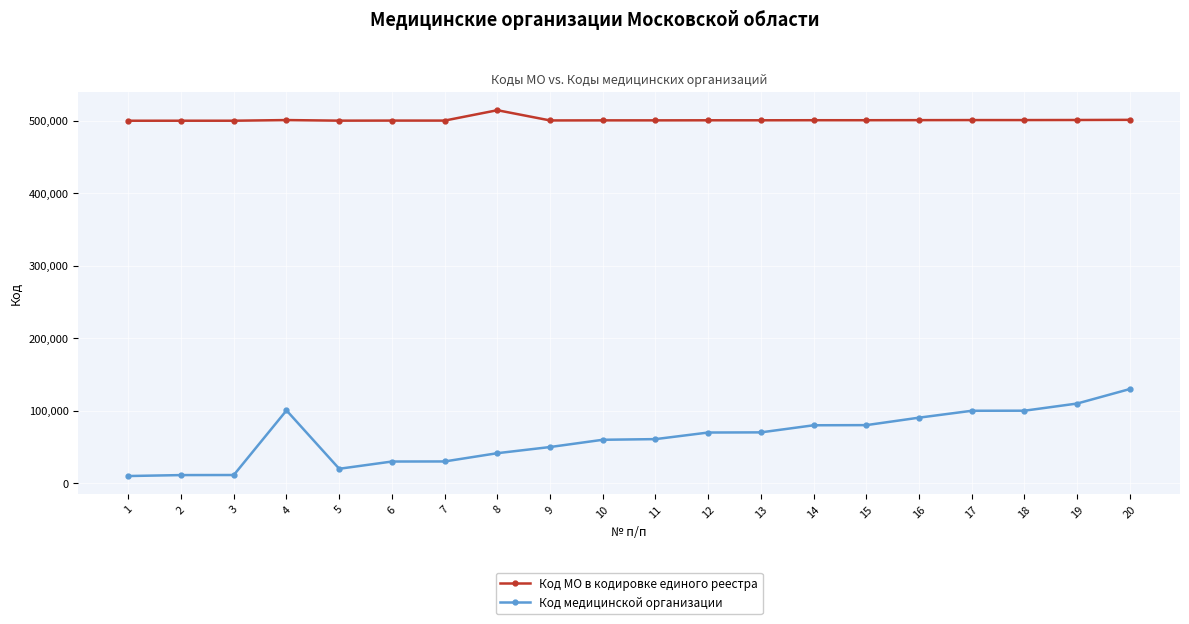

Is it true that Код МО в кодировке единого реестра equals 500701 at 12?

True